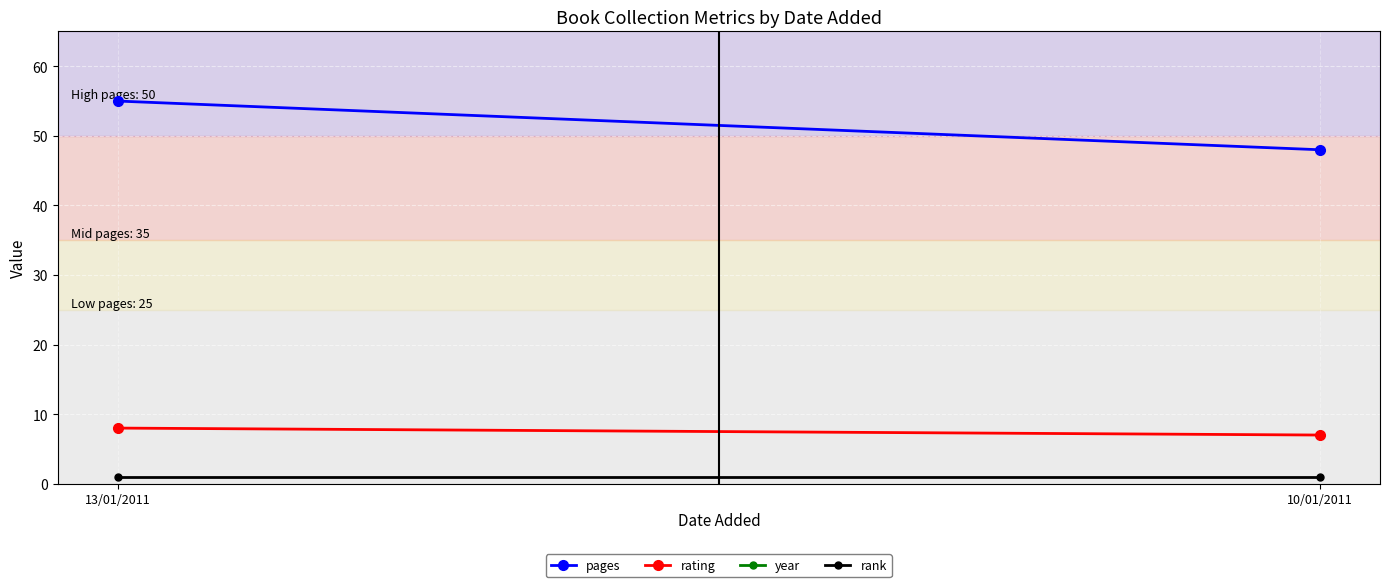

List the series in order of their peak value, lowest first.

rank, rating, pages, year